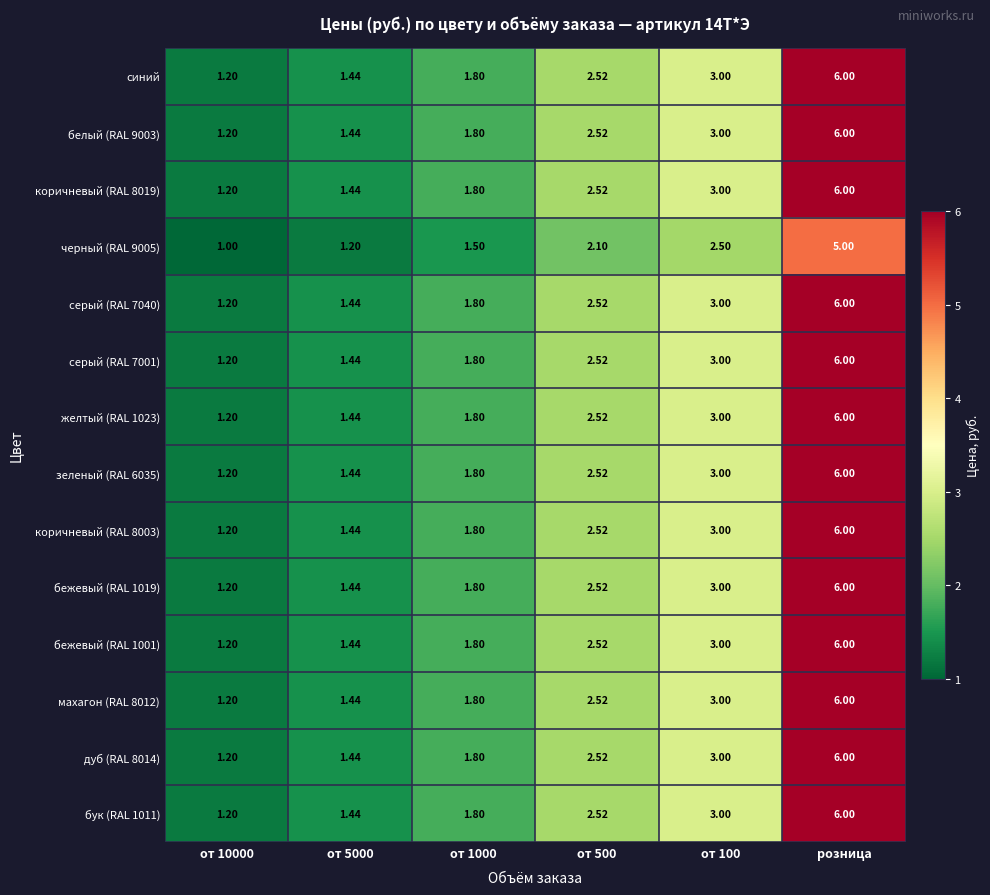

At which category is the sum across all series the highest?

розница